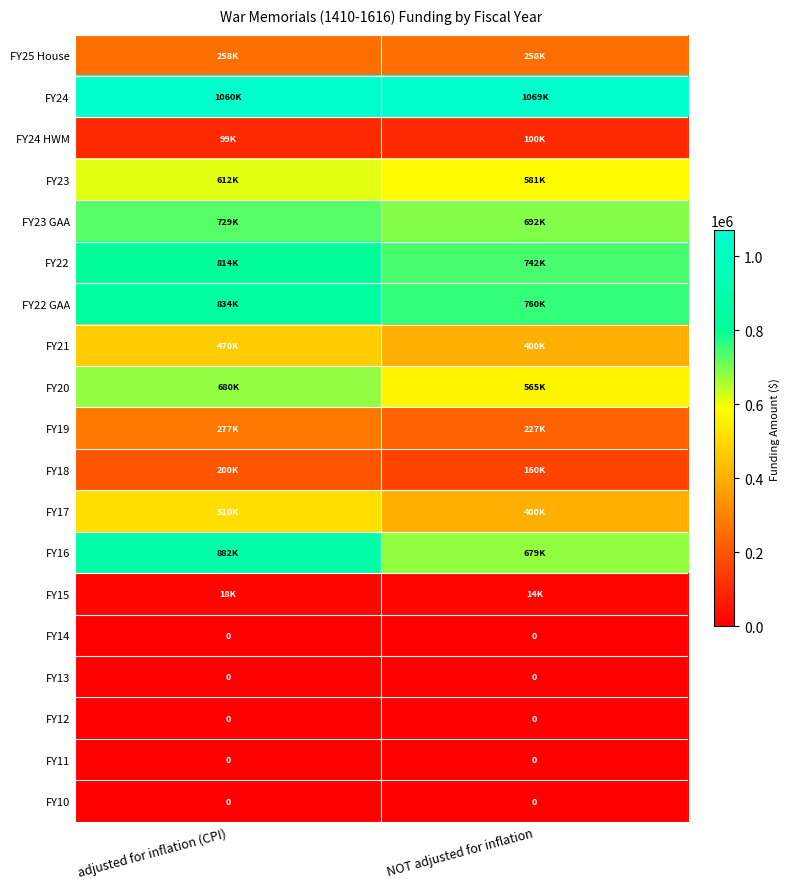

How many categories are shown in the chart?

2